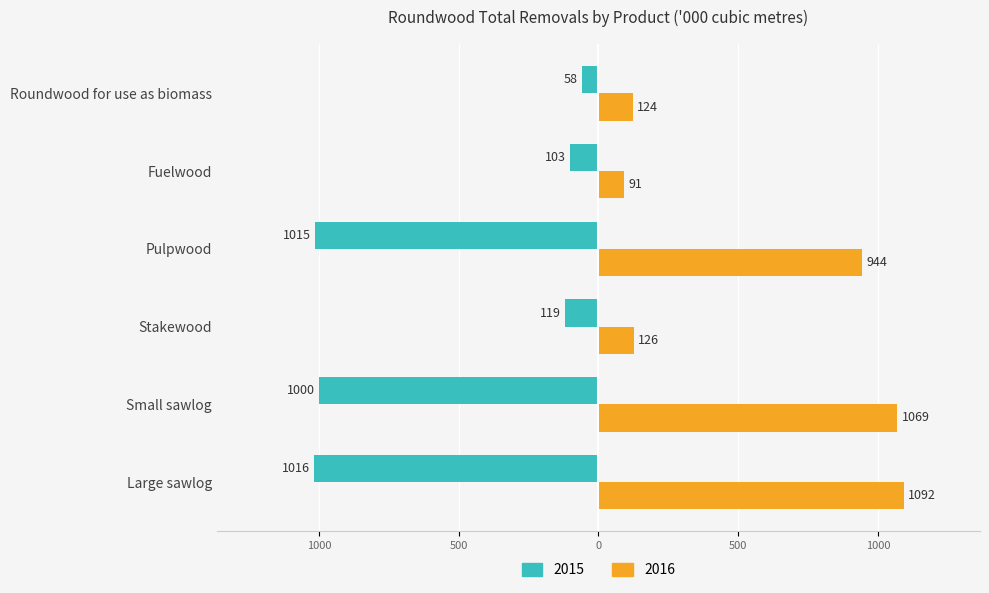

What are all the series names shown in the legend?

2015, 2016